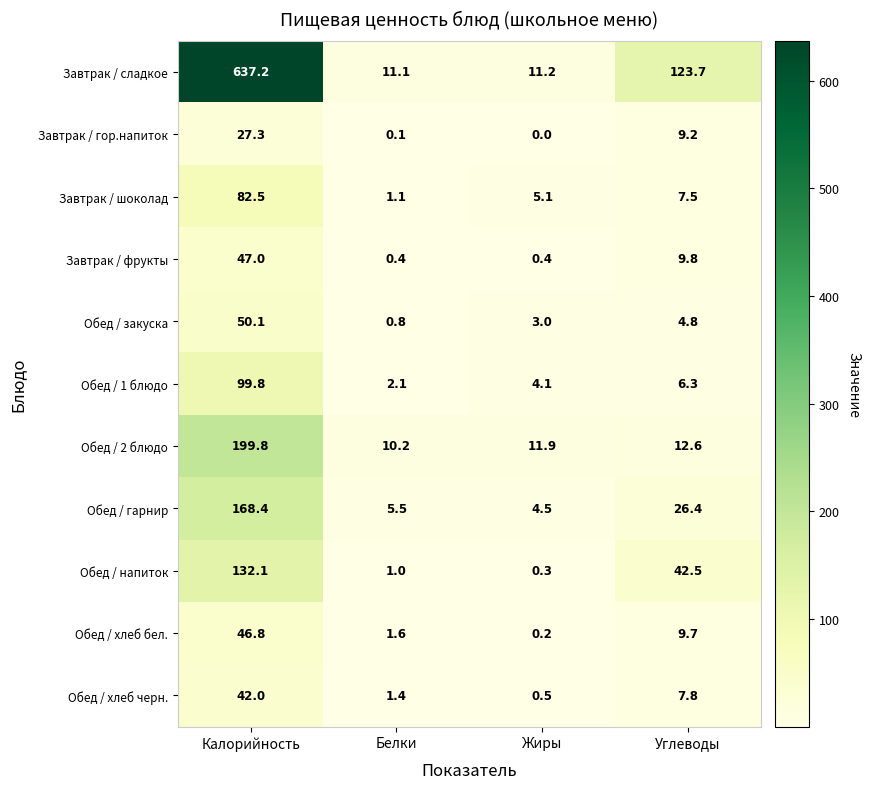

At which label does Обед / хлеб черн. first exceed 7?

Калорийность